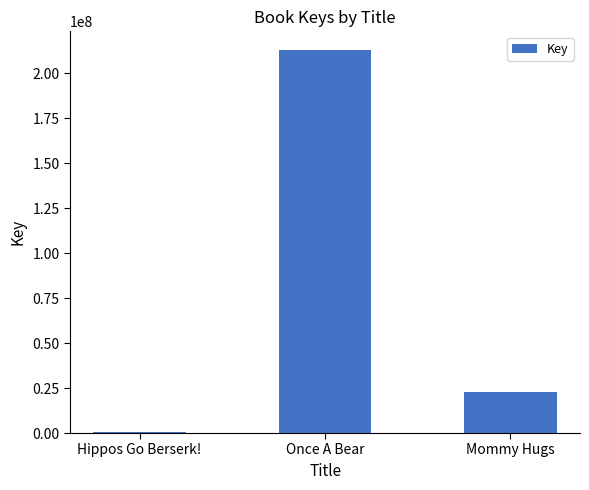

Reading right to left, extract all data points from this chart.

Mommy Hugs=23031865	Once A Bear=212794112	Hippos Go Berserk!=703669